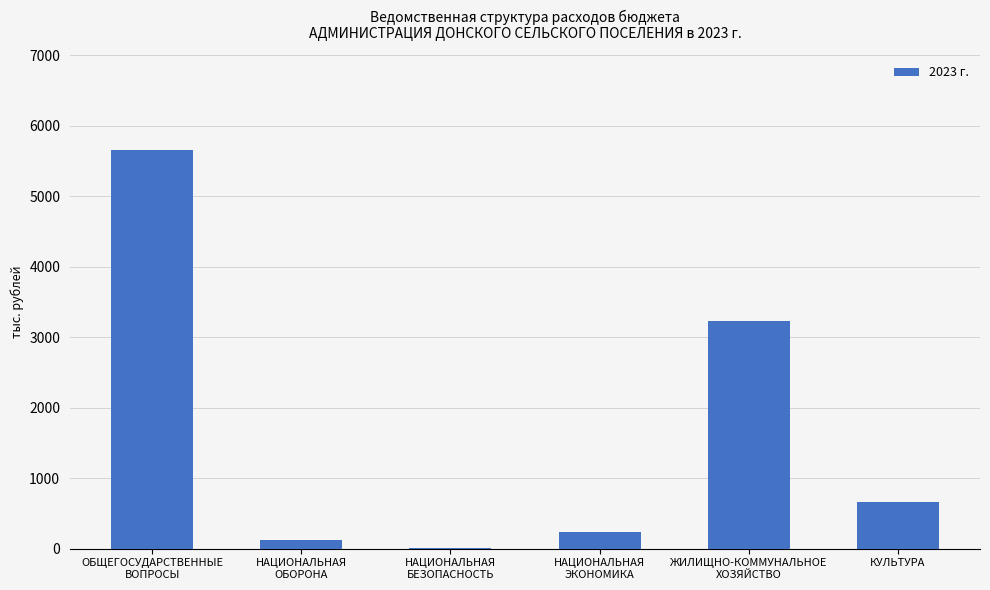

The value at КУЛЬТУРА is 1158.0. True or false?

False